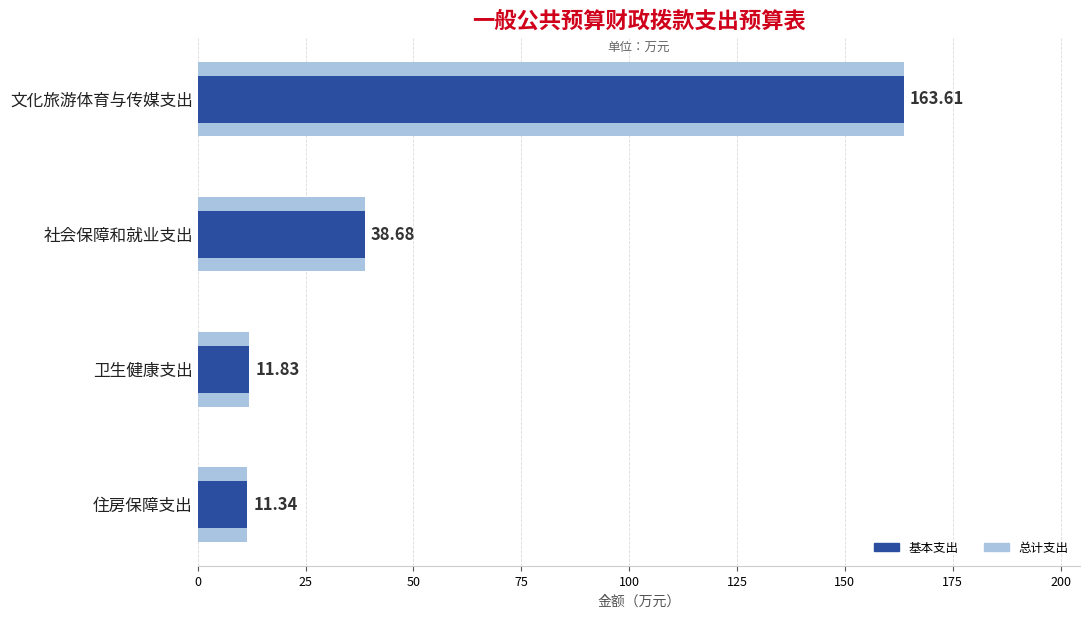

Rank the series by their maximum value, from highest to lowest.

总计支出, 基本支出